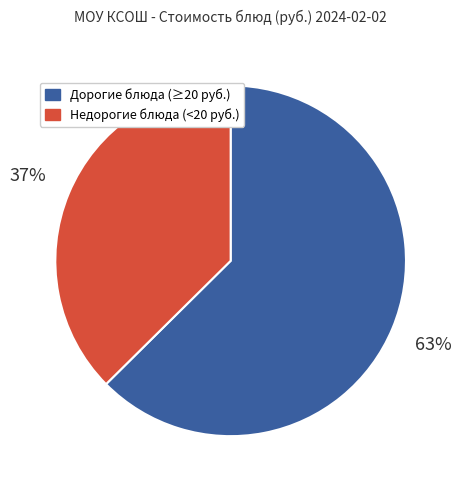

Is there any slice that represents more than half of the pie?

Yes